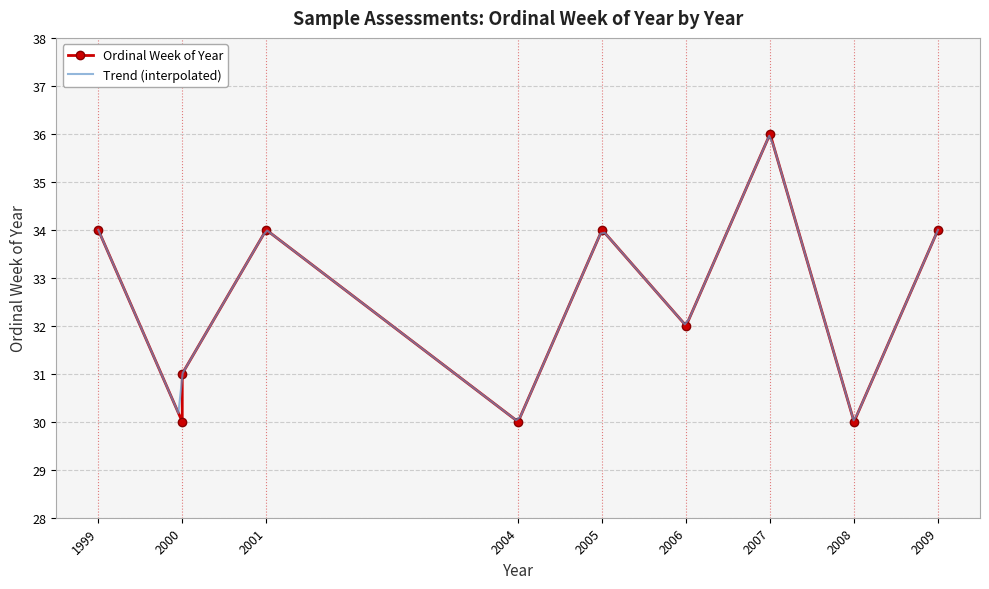

Count the number of categories in the chart.

10